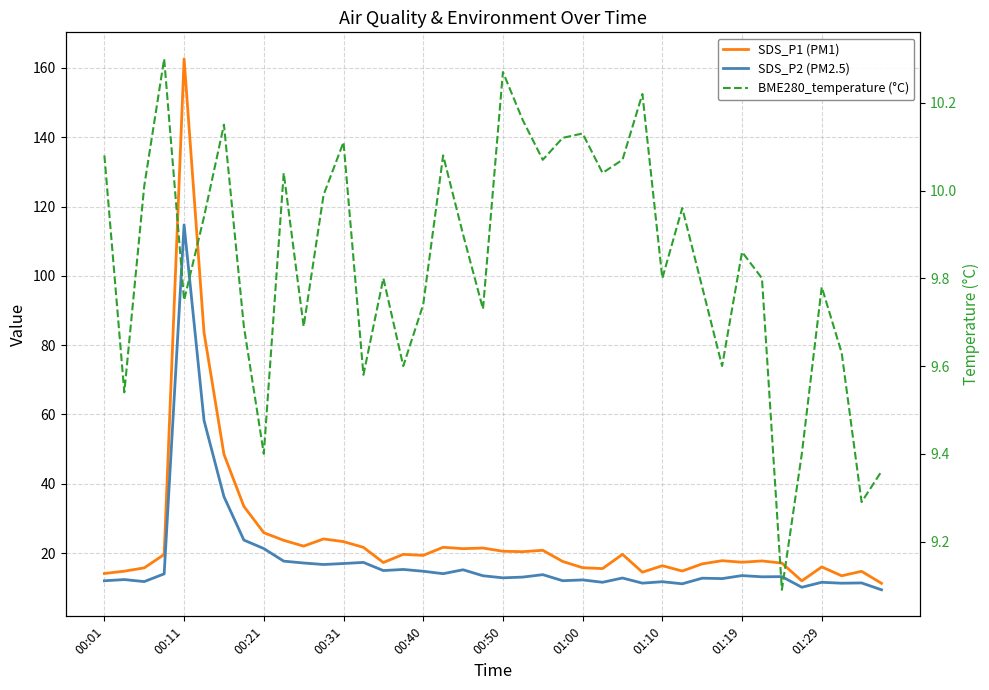

The BME280_temperature (°C) series shows 5.0 at 17. True or false?

False